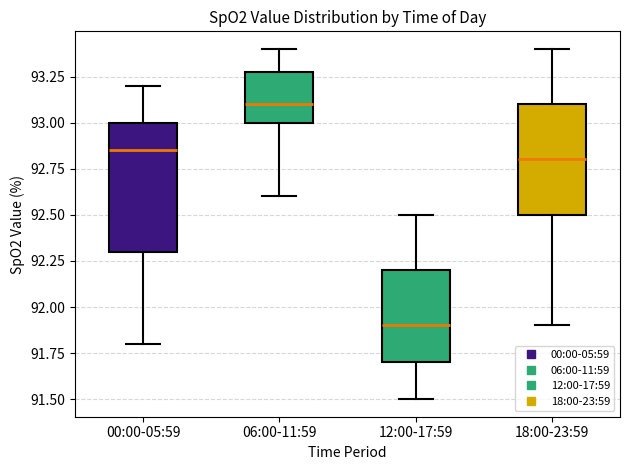

Which box has the lowest median line?

12:00-17:59